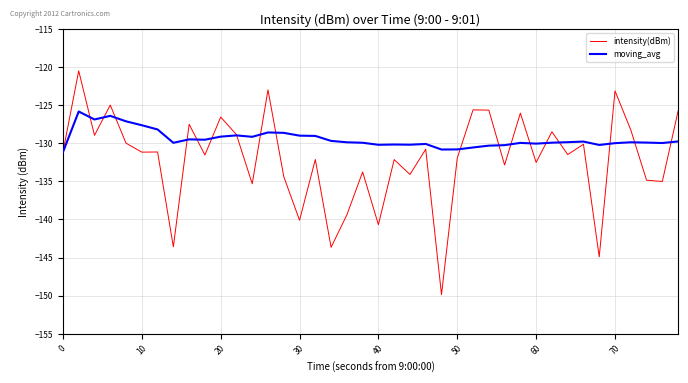

Which series has the widest spread of values?

intensity(dBm)